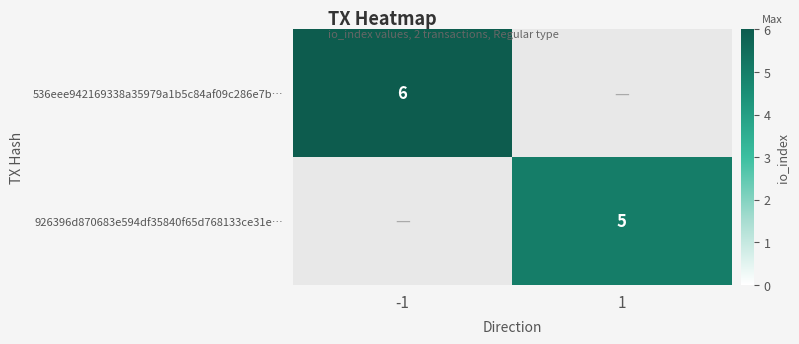

The value of 536eee942169338a35979a1b5c84af09c286e7b… at -1 is 8. True or false?

False